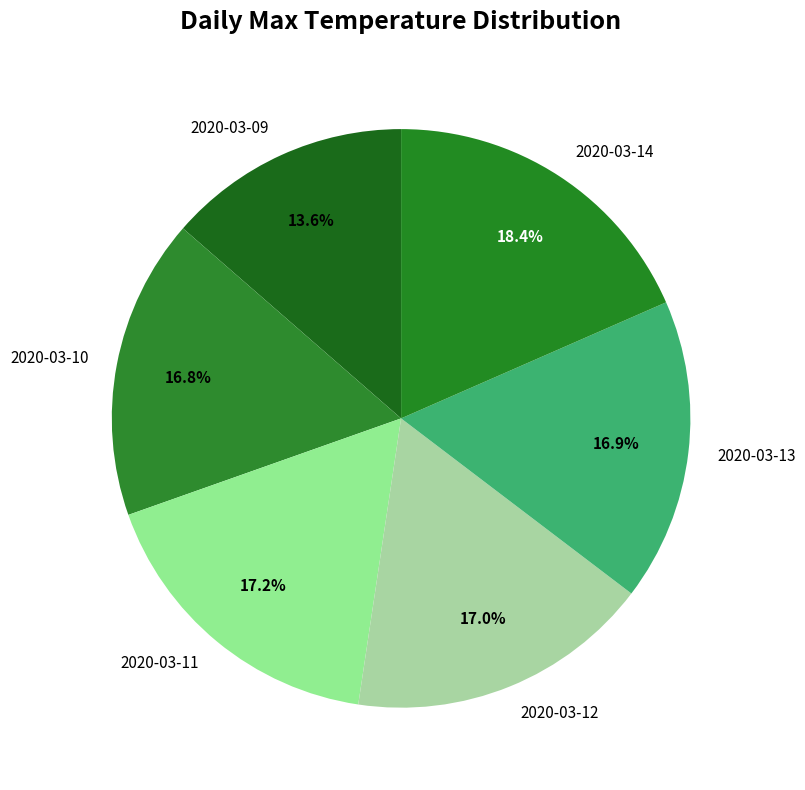

What percentage is NOT represented by 2020-03-11?

82.8%